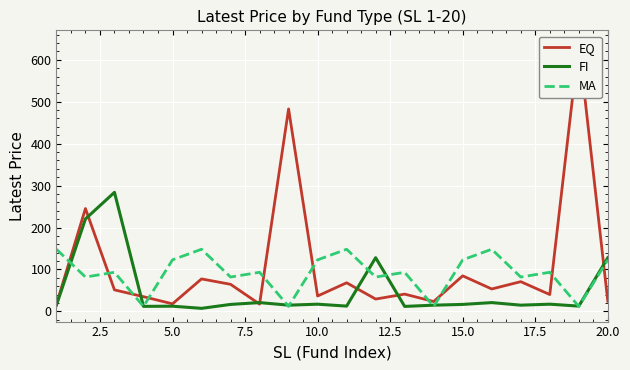

True or false: FI has a value of 16.6 at 15.0.

True